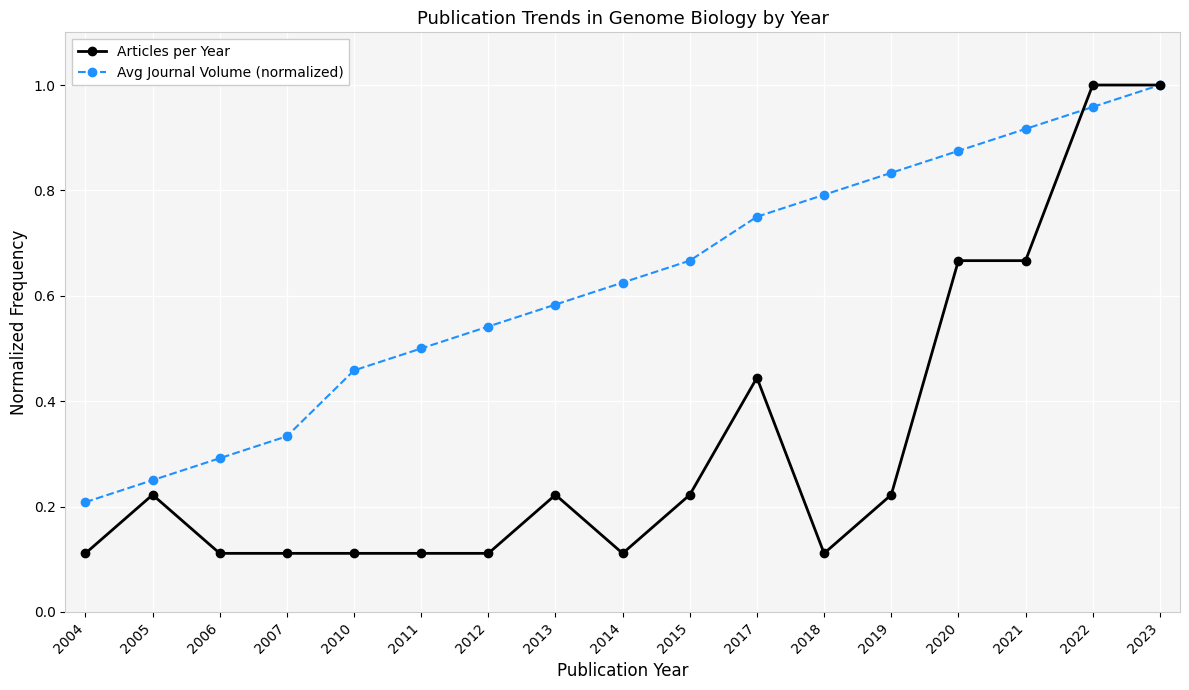

Which series has the largest total across all categories?

Avg Journal Volume (normalized)